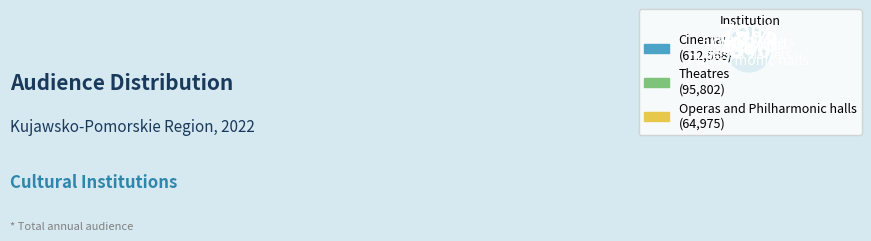

What is the largest slice in the pie chart?

Cinemas